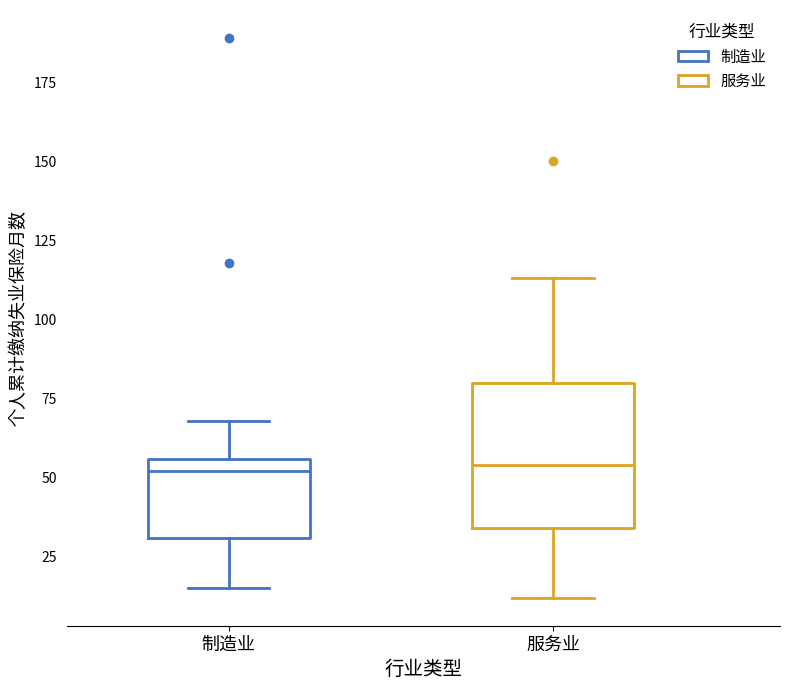

Reading left to right, transcribe this box plot: for each box, give where its median line is, the range the box spans, and where its two whiskers end, as read against the y-axis. The values are not printed on the chart, so give them approximately, as read against the axis.

制造业: median 50, box 30 to 55, whiskers 15 to 70
服务业: median 55, box 35 to 80, whiskers 10 to 115